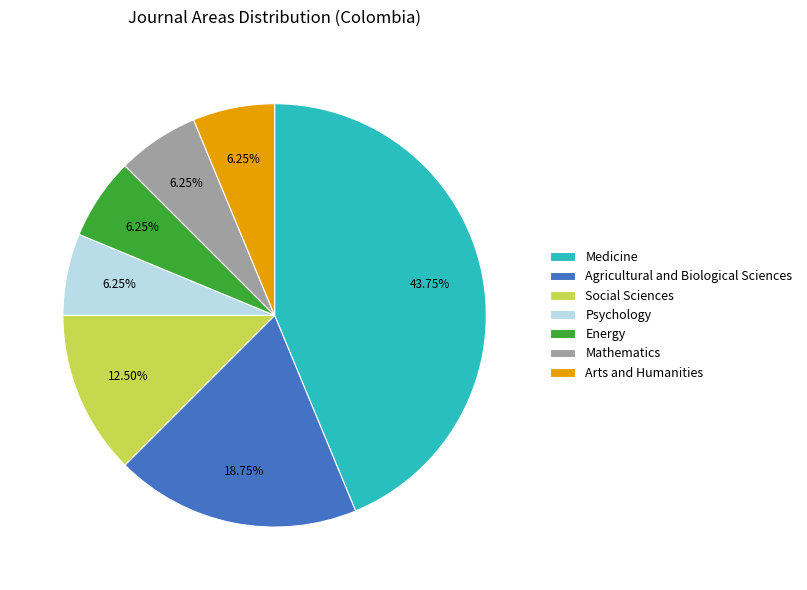

What is the total percentage of Mathematics and Medicine?

50.0%